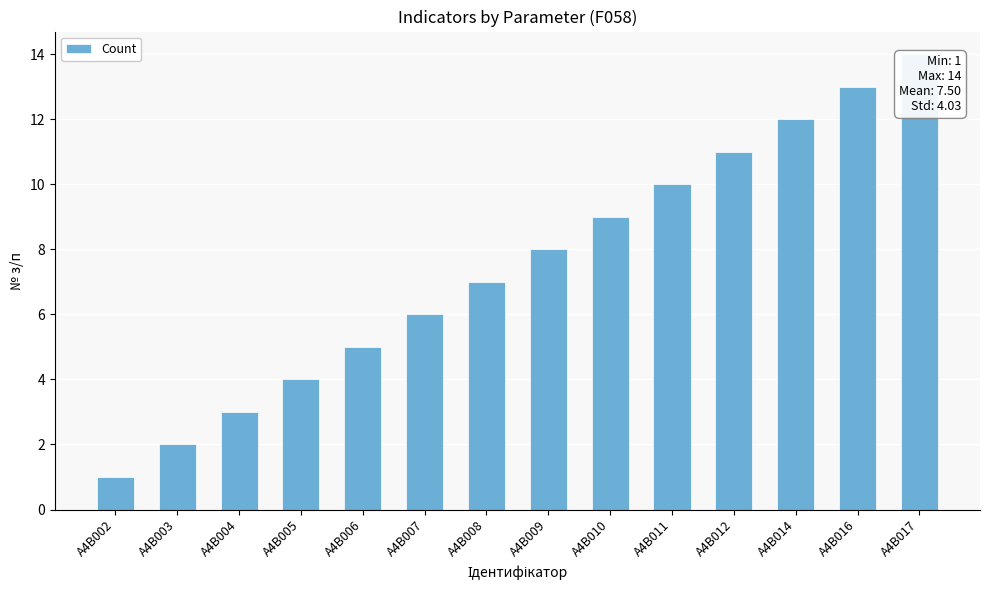

List the labels in order of value, smallest first.

A4B002, A4B003, A4B004, A4B005, A4B006, A4B007, A4B008, A4B009, A4B010, A4B011, A4B012, A4B014, A4B016, A4B017